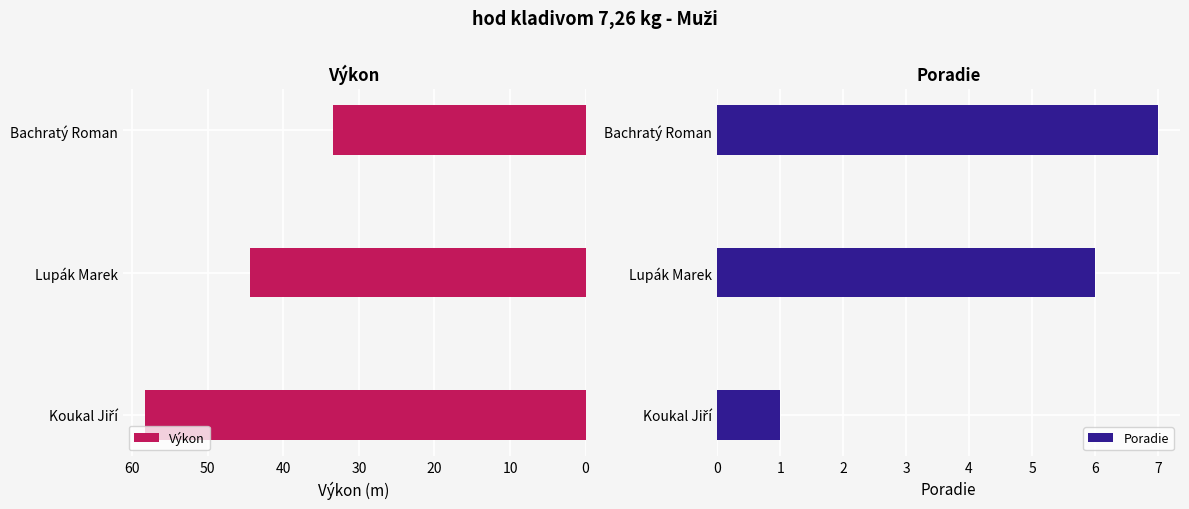

List the series in order of their peak value, lowest first.

Poradie, Výkon